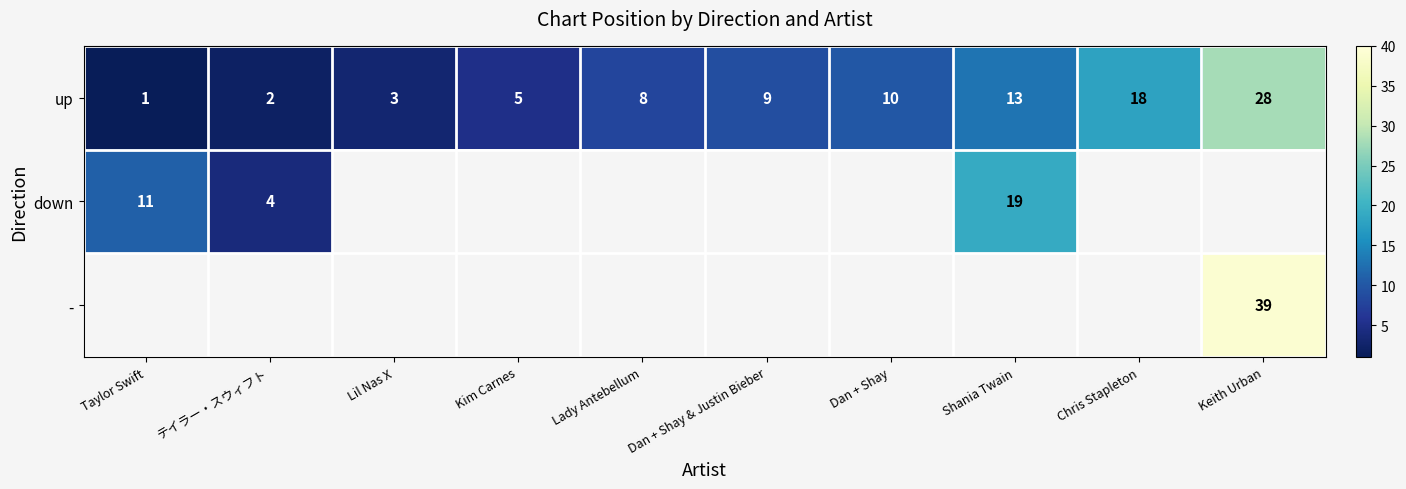

Rank the categories by up value from highest to lowest.

Keith Urban, Chris Stapleton, Shania Twain, Dan + Shay, Dan + Shay & Justin Bieber, Lady Antebellum, Kim Carnes, Lil Nas X, テイラー・スウィフト, Taylor Swift